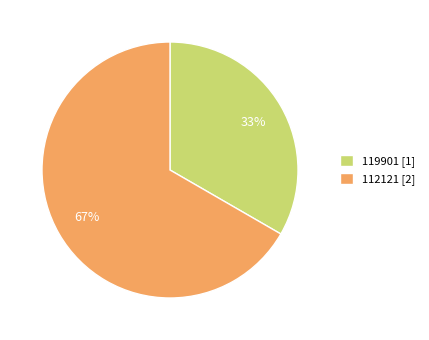

Is it true that 119901 is 48% of the pie?

False